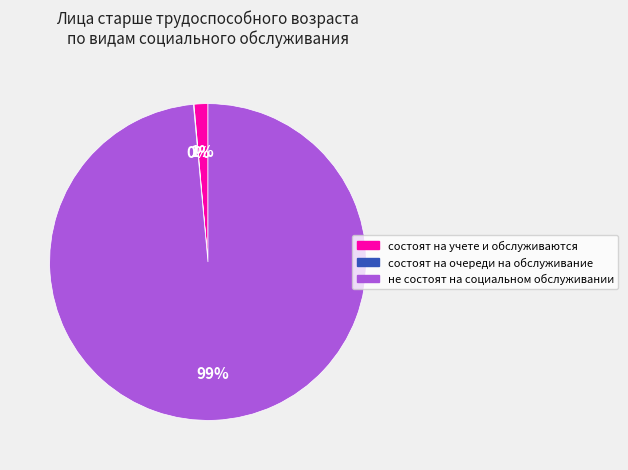

Which category has the biggest portion of the pie?

не состоят на социальном обслуживании